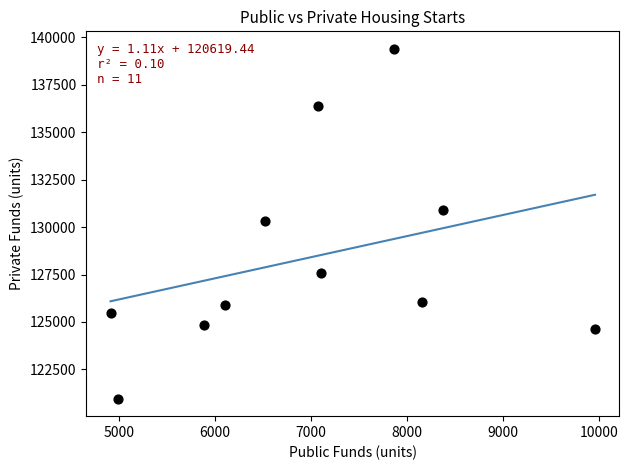

What is the range of X values (max minus min)?

5040